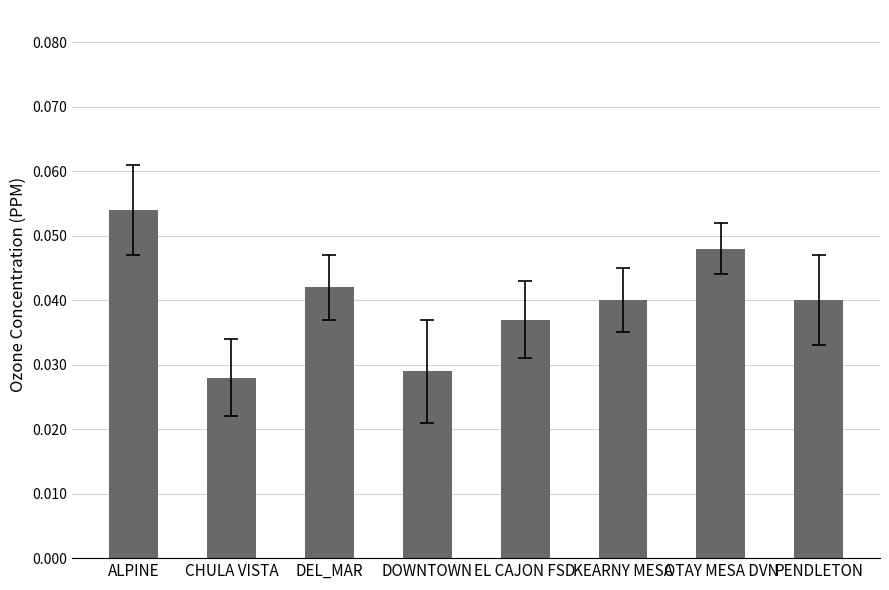

Which label corresponds to the smallest value in the chart?

CHULA VISTA